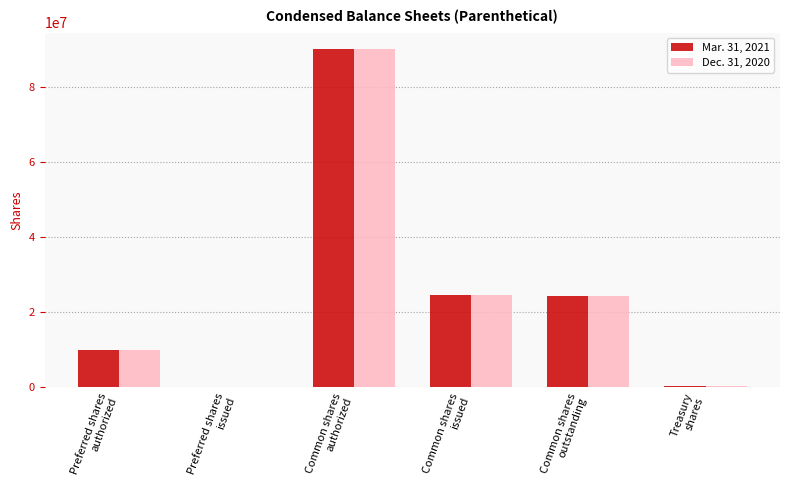

Which series has the largest range (max minus min)?

Mar. 31, 2021